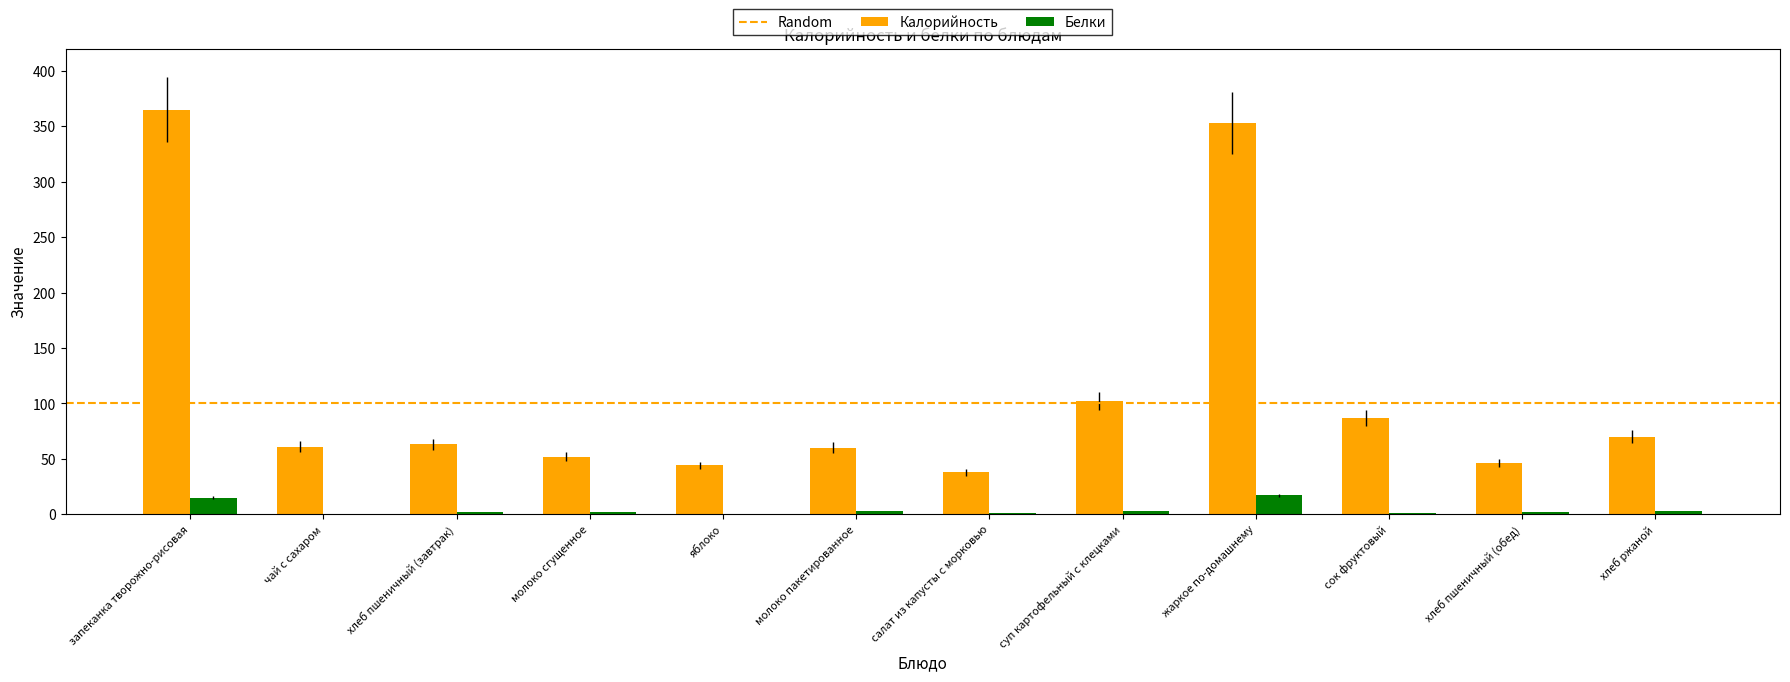

The Калорийность series shows 44.0 at яблоко. True or false?

True